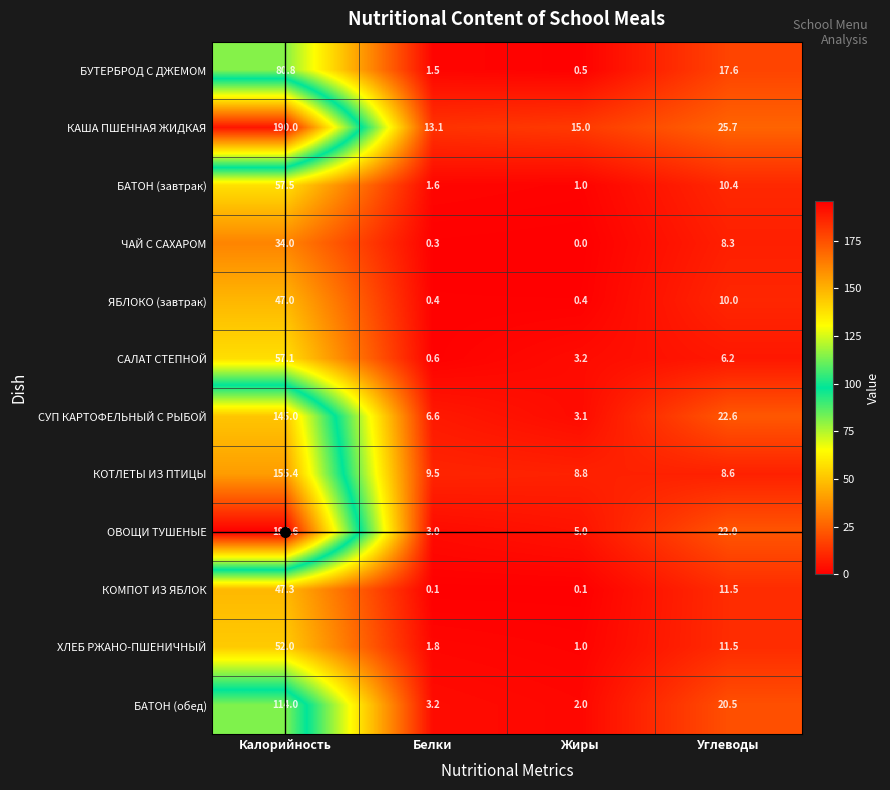

At which category is the sum across all series the highest?

Калорийность